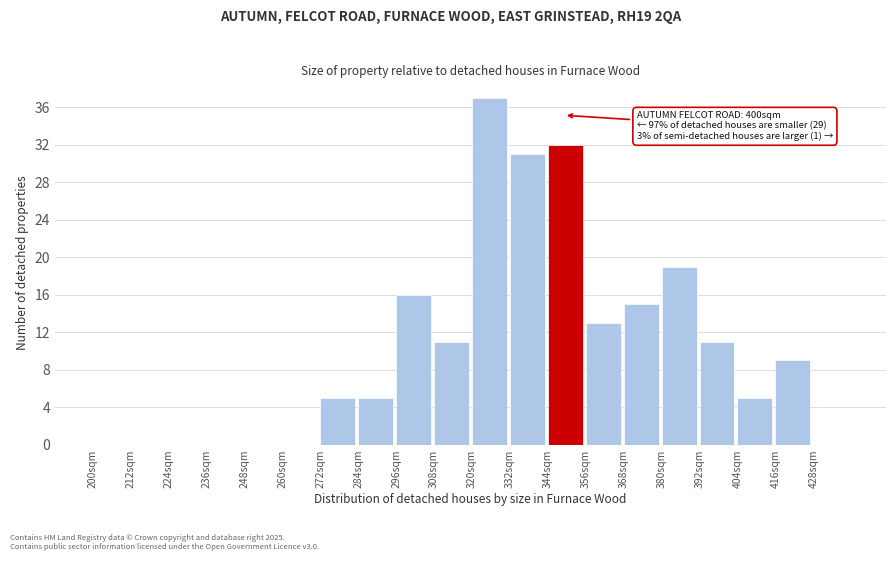

Reading right to left, list all the values displayed in this chart.

428sqm=0	416sqm=9	404sqm=5	392sqm=11	380sqm=19	368sqm=15	356sqm=13	344sqm=32	332sqm=31	320sqm=37	308sqm=11	296sqm=16	284sqm=5	272sqm=5	260sqm=0	248sqm=0	236sqm=0	224sqm=0	212sqm=0	200sqm=0